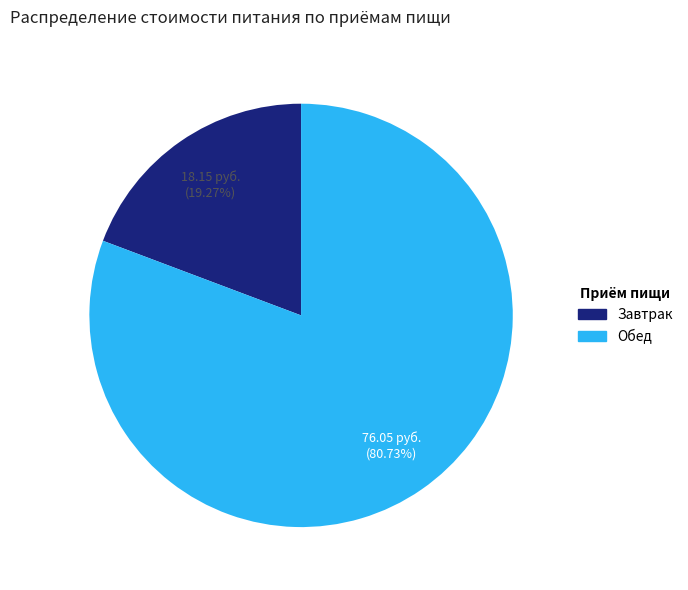

Do Завтрак and Обед together represent more than half of the pie?

Yes